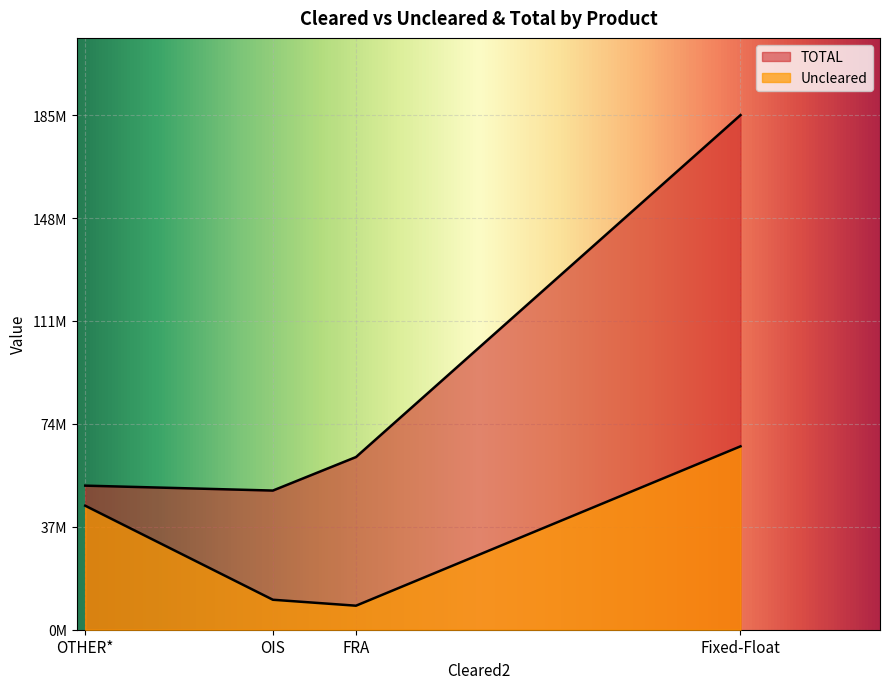

Read the TOTAL value at OTHER*, to the nearest 100.

51863700